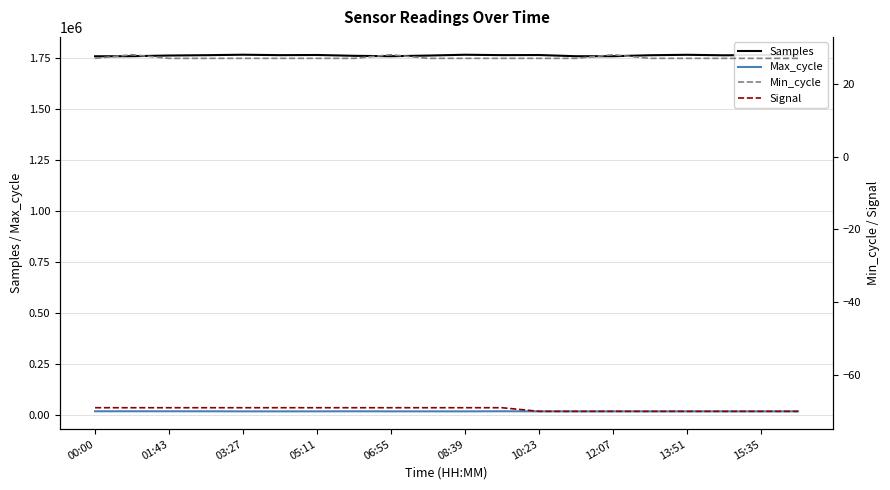

Rank the series by their maximum value, from lowest to highest.

Signal, Min_cycle, Max_cycle, Samples